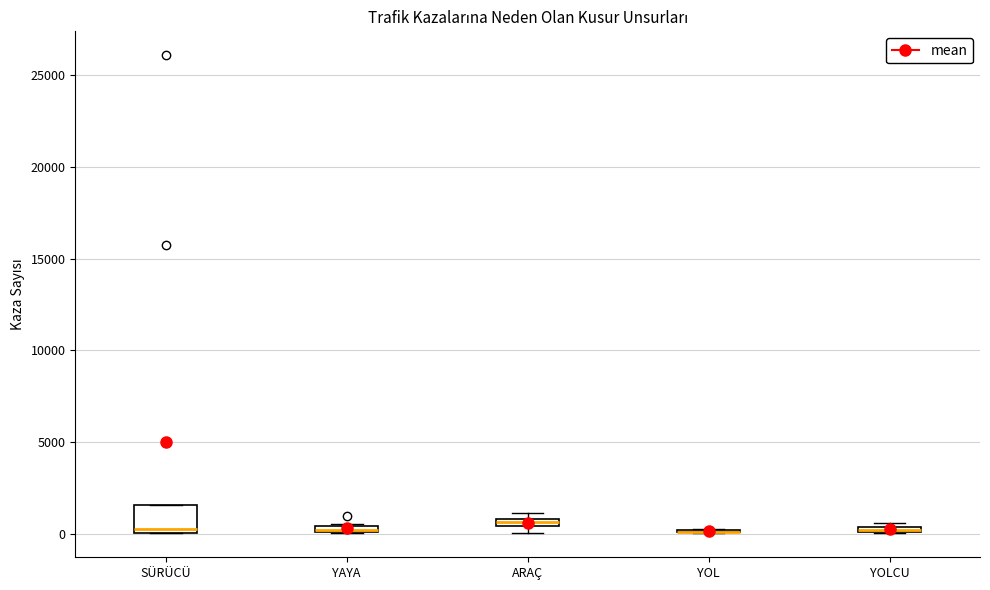

Comparing the boxes themselves (not the whiskers), which one is the tallest?

SÜRÜCÜ